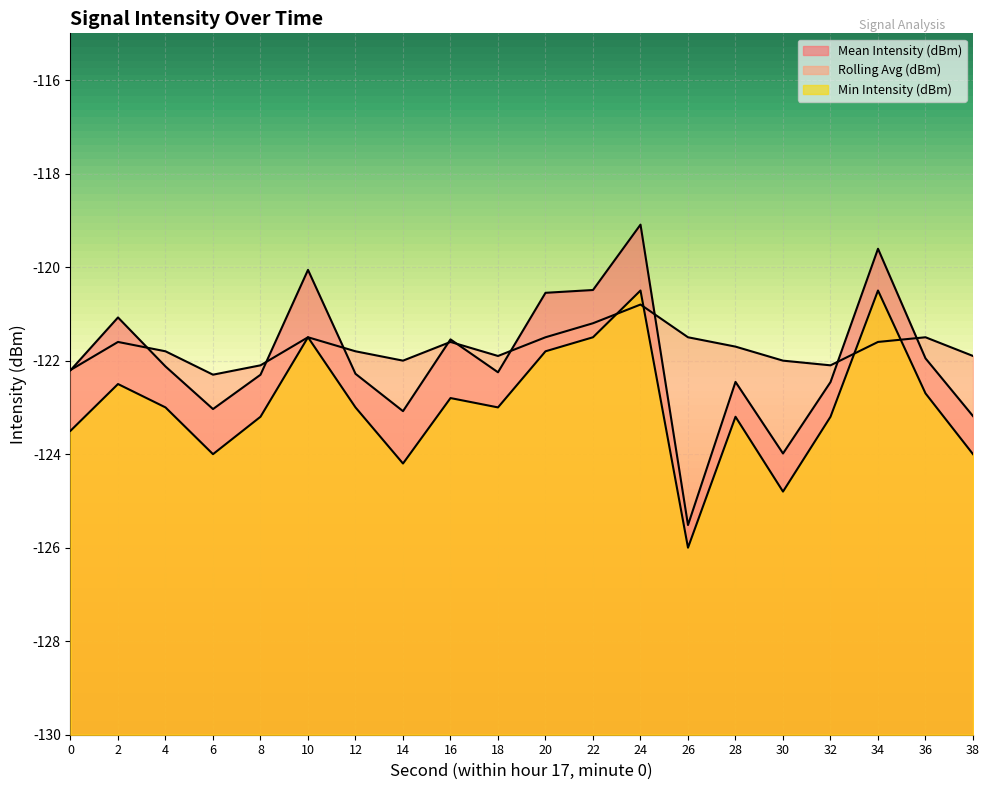

What is the value of the Rolling Avg (dBm) point at the 5th from the left?

-122.1